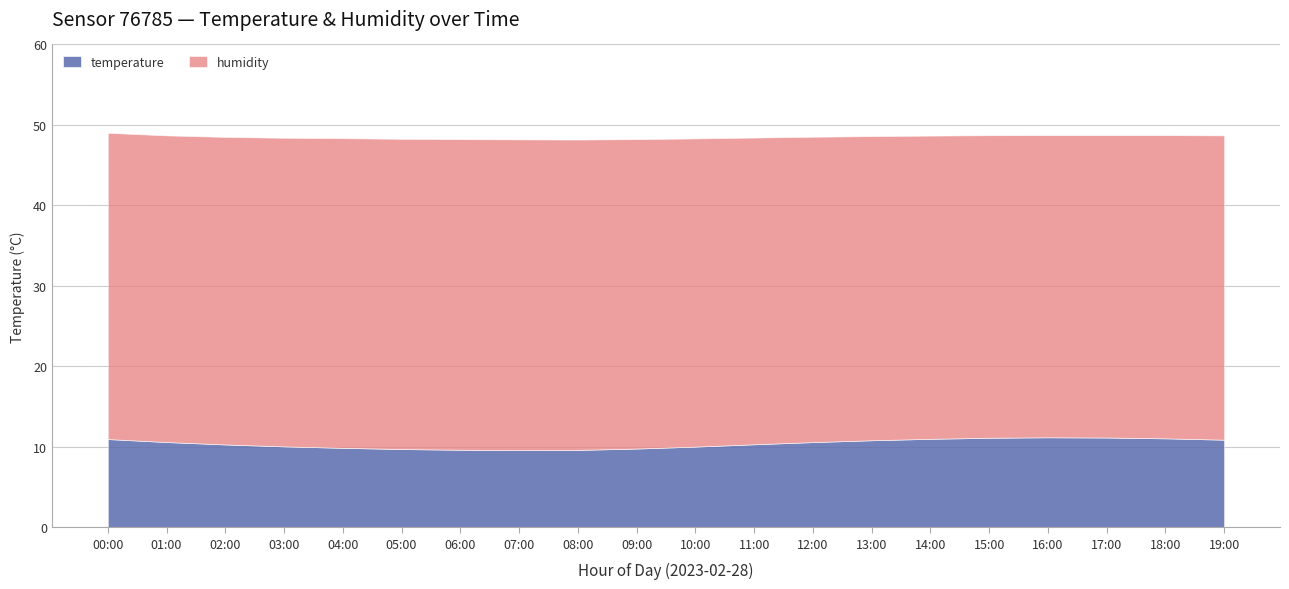

In temperature, how many points are lower than both neighbors (excluding endpoints)?

1